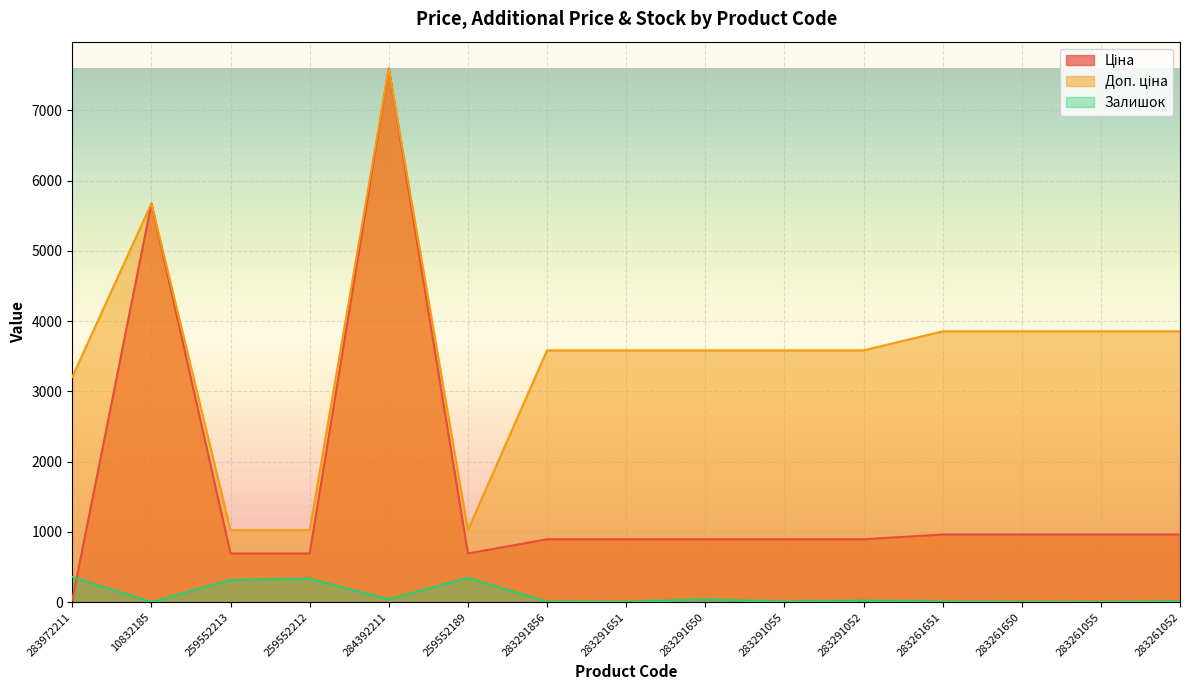

Which series has the widest spread of values?

Ціна